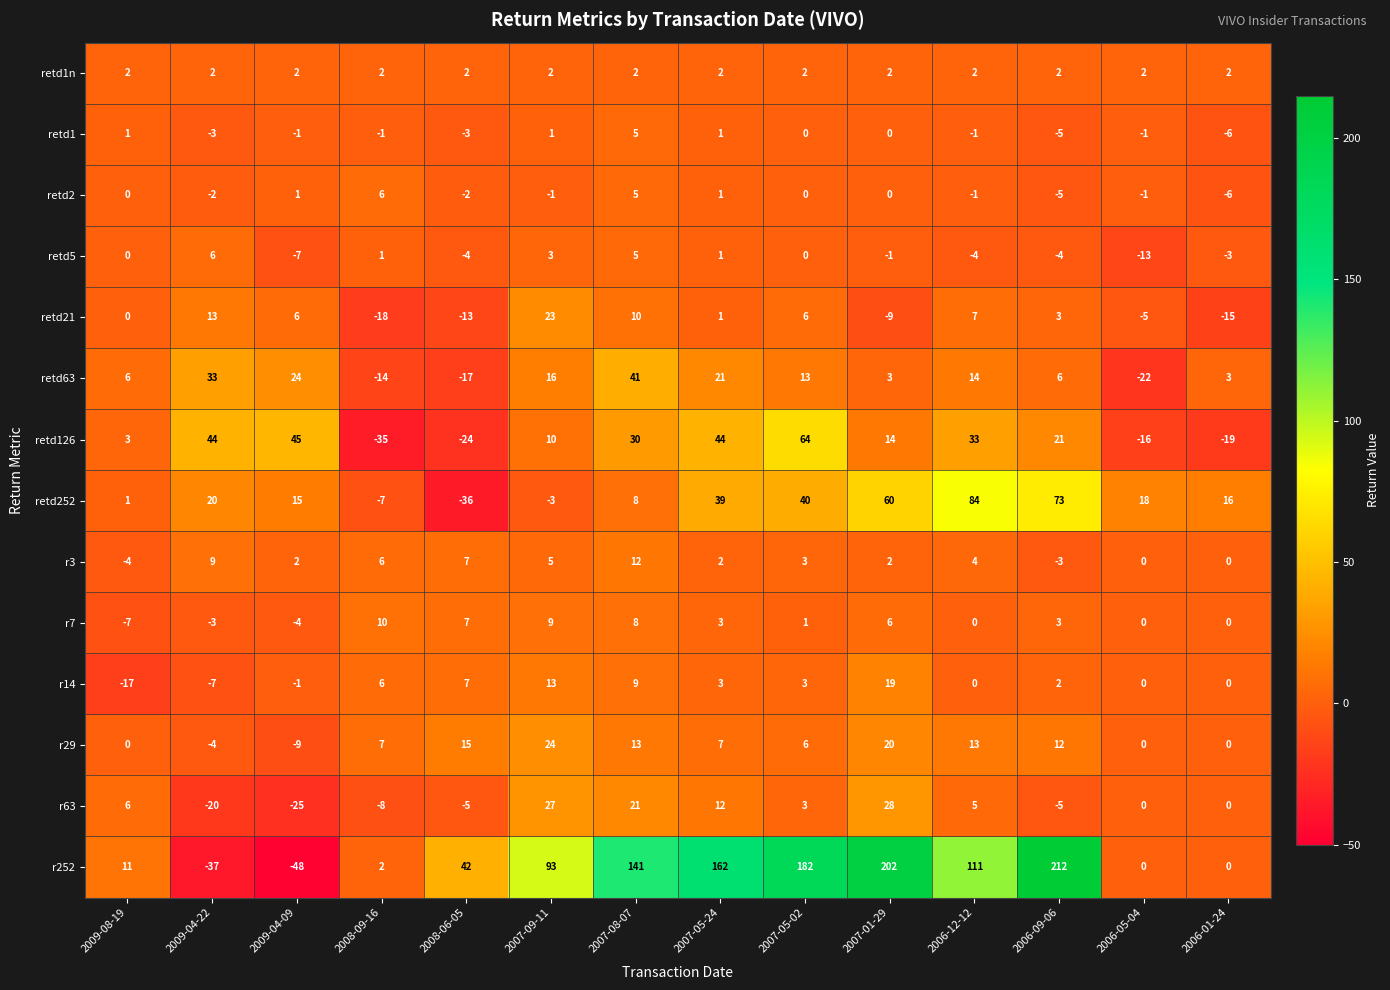

At how many categories does at least one series exceed 121?

5